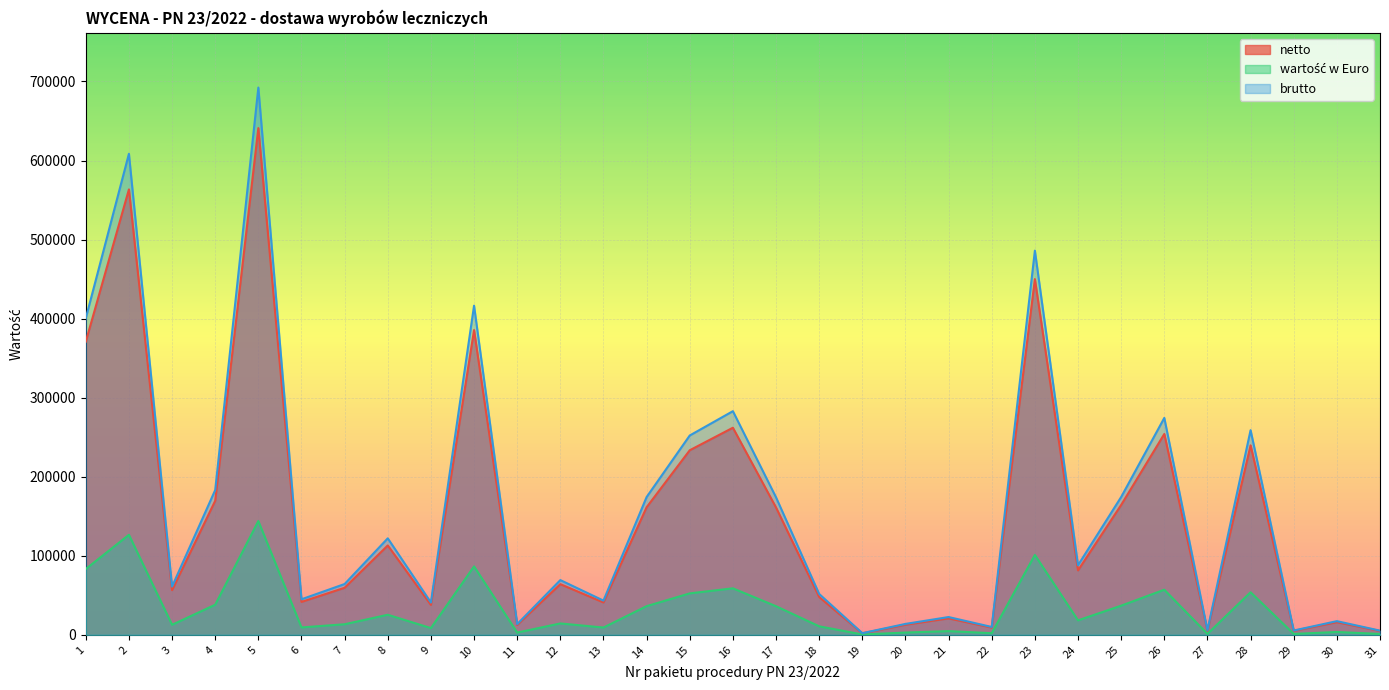

Reading right to left, transcribe all the data shown in this chart.

netto: 31=4890.0	30=16000.0	29=5040.0	28=239702.5	27=5182.5	26=254060.0	25=164242.8	24=81504.0	23=450000.0	22=9183.6	21=20815.0	20=12774.6	19=1926.1	18=47835.9	17=161031.4	16=261956.0	15=233483.0	14=161373.8	13=40937.2	12=64087.9	11=12530.0	10=385528.0	9=37840.0	8=113026.7	7=59500.0	6=41611.8	5=641007.2	4=169565.0	3=56485.0	2=563457.2	1=370805.0
wartość w Euro: 31=1098.0	30=3592.6	29=1131.7	28=53822.2	27=1163.7	26=57046.0	25=36878.7	24=18300.7	23=101041.9	22=2062.1	21=4673.7	20=2868.4	19=432.5	18=10741.0	17=36157.6	16=58818.9	15=52425.7	14=36234.4	13=9191.9	12=14390.1	11=2813.4	10=86565.5	9=8496.5	8=25378.7	7=13360.0	6=9343.4	5=143930.1	4=38073.7	3=12683.0	2=126517.2	1=83259.6
brutto: 31=5281.2	30=17280.0	29=5443.2	28=258878.8	27=5811.6	26=274384.8	25=174332.0	24=88024.3	23=486000.0	22=9918.3	21=22480.1	20=13796.5	19=2080.2	18=51662.7	17=173913.9	16=282912.5	15=252163.9	14=174283.7	13=43260.9	12=69214.9	11=13532.4	10=416370.2	9=40867.2	8=122070.4	7=64260.0	6=44940.7	5=692287.7	4=183130.2	3=61003.8	2=608533.7	1=400469.4